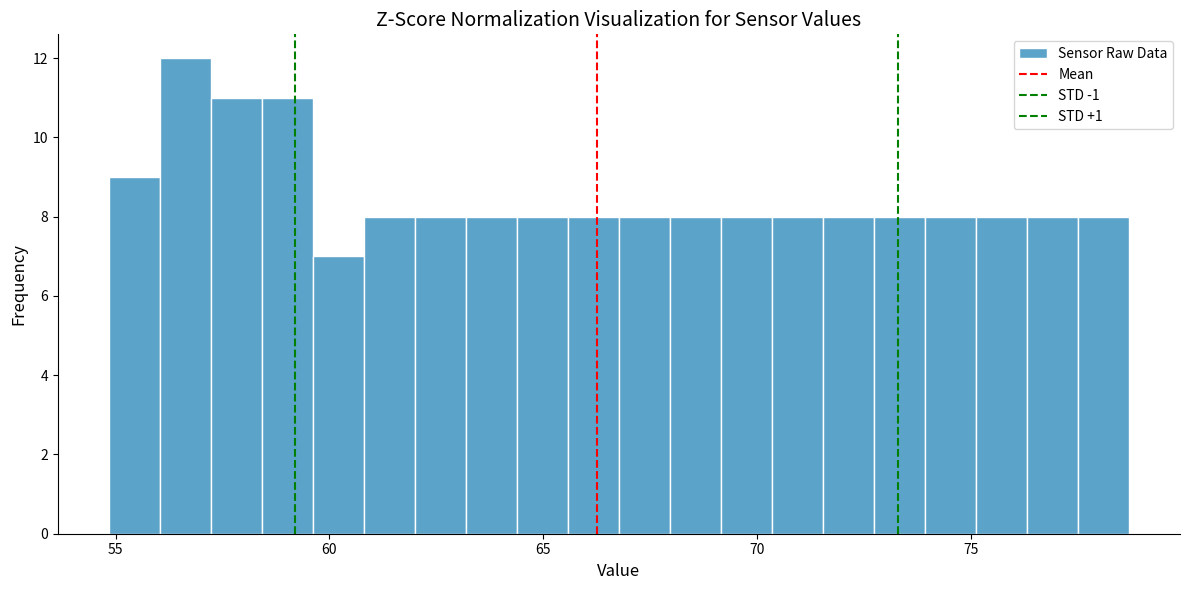

Around what value on the x-axis is the tallest bar? Give the approximate position of its centre, as read against the axis.

56.5